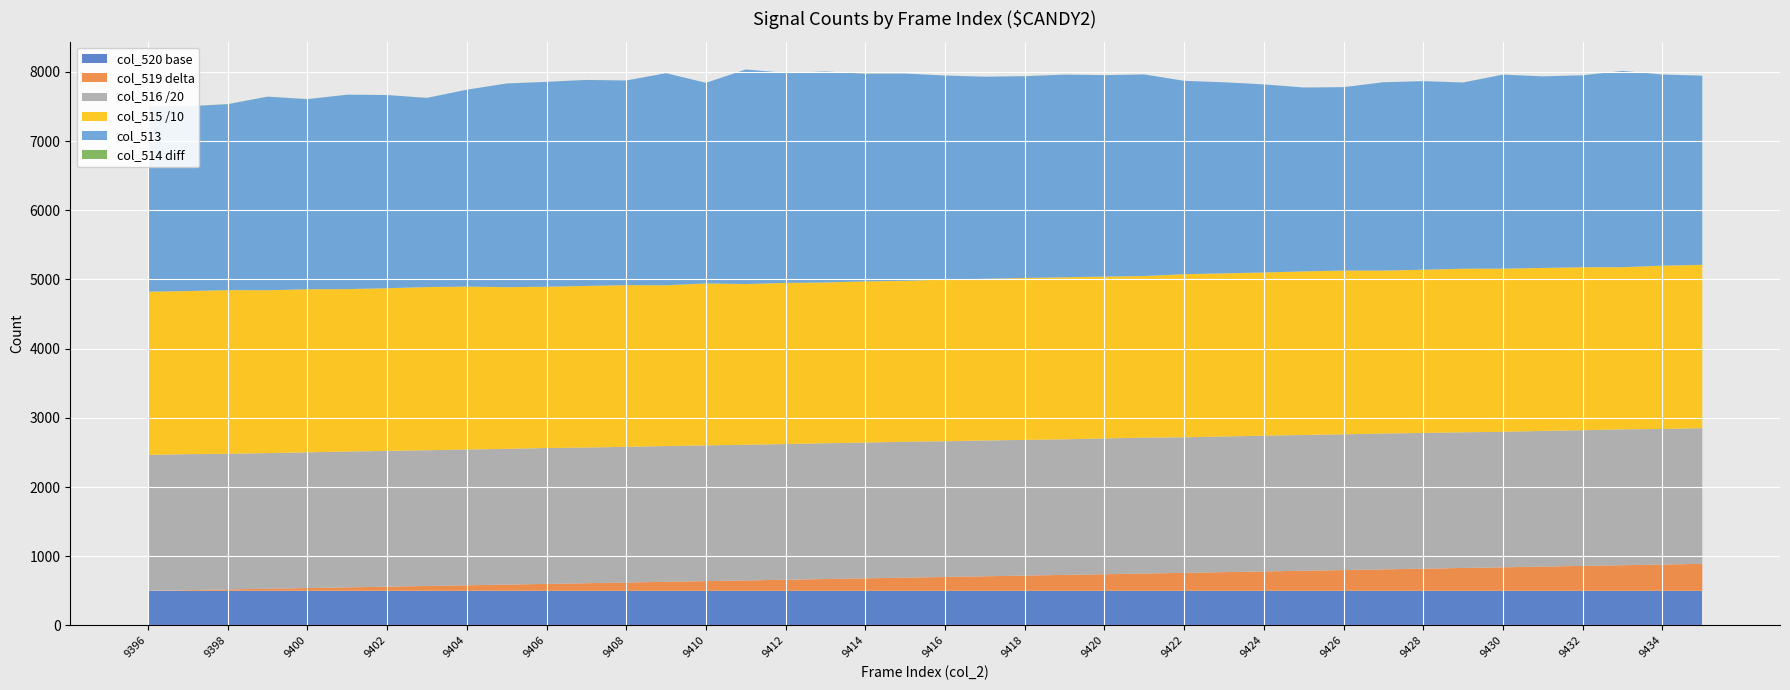

Reading left to right, list all the values displayed in this chart.

col_515: 9396=23596	9397=23570	9398=23648	9399=23534	9400=23568	9401=23469	9402=23504	9403=23579	9404=23534	9405=23367	9406=23303	9407=23348	9408=23363	9409=23237	9410=23403	9411=23221	9412=23292	9413=23229	9414=23298	9415=23249	9416=23366	9417=23369	9418=23399	9419=23418	9420=23390	9421=23354	9422=23569	9423=23574	9424=23580	9425=23643	9426=23663	9427=23543	9428=23588	9429=23635	9430=23578	9431=23550	9432=23549	9433=23426	9434=23598	9435=23609
col_516: 9396=39258	9397=39295	9398=39200	9399=39204	9400=39220	9401=39257	9402=39239	9403=39223	9404=39245	9405=39225	9406=39271	9407=39210	9408=39215	9409=39233	9410=39233	9411=39213	9412=39208	9413=39257	9414=39237	9415=39291	9416=39221	9417=39246	9418=39221	9419=39189	9420=39234	9421=39268	9422=39172	9423=39200	9424=39237	9425=39235	9426=39221	9427=39271	9428=39222	9429=39209	9430=39153	9431=39217	9432=39212	9433=39273	9434=39174	9435=39193
col_513: 9396=2681	9397=2670	9398=2687	9399=2797	9400=2747	9401=2809	9402=2792	9403=2733	9404=2846	9405=2943	9406=2961	9407=2977	9408=2957	9409=3065	9410=2899	9411=3101	9412=3035	9413=3049	9414=3000	9415=2995	9416=2948	9417=2920	9418=2915	9419=2928	9420=2911	9421=2913	9422=2794	9423=2761	9424=2718	9425=2657	9426=2651	9427=2721	9428=2725	9429=2691	9430=2804	9431=2768	9432=2774	9433=2836	9434=2763	9435=2733
col_514: 9396=2681	9397=2669	9398=2685	9399=2796	9400=2746	9401=2808	9402=2792	9403=2731	9404=2846	9405=2942	9406=2961	9407=2975	9408=2957	9409=3065	9410=2899	9411=3101	9412=3035	9413=3049	9414=2996	9415=2995	9416=2947	9417=2920	9418=2913	9419=2928	9420=2910	9421=2913	9422=2794	9423=2761	9424=2717	9425=2657	9426=2651	9427=2720	9428=2725	9429=2690	9430=2803	9431=2768	9432=2773	9433=2835	9434=2763	9435=2732
col_519: 9396=9396	9397=9397	9398=9398	9399=9399	9400=9400	9401=9401	9402=9402	9403=9403	9404=9404	9405=9405	9406=9406	9407=9407	9408=9408	9409=9409	9410=9410	9411=9411	9412=9412	9413=9413	9414=9414	9415=9415	9416=9416	9417=9417	9418=9418	9419=9419	9420=9420	9421=9421	9422=9422	9423=9423	9424=9424	9425=9425	9426=9426	9427=9427	9428=9428	9429=9429	9430=9430	9431=9431	9432=9432	9433=9433	9434=9434	9435=9435
col_520: 9396=65535	9397=65535	9398=65535	9399=65535	9400=65535	9401=65535	9402=65535	9403=65535	9404=65535	9405=65535	9406=65535	9407=65535	9408=65535	9409=65535	9410=65535	9411=65535	9412=65535	9413=65535	9414=65535	9415=65535	9416=65535	9417=65535	9418=65535	9419=65535	9420=65535	9421=65535	9422=65535	9423=65535	9424=65535	9425=65535	9426=65535	9427=65535	9428=65535	9429=65535	9430=65535	9431=65535	9432=65535	9433=65535	9434=65535	9435=65535